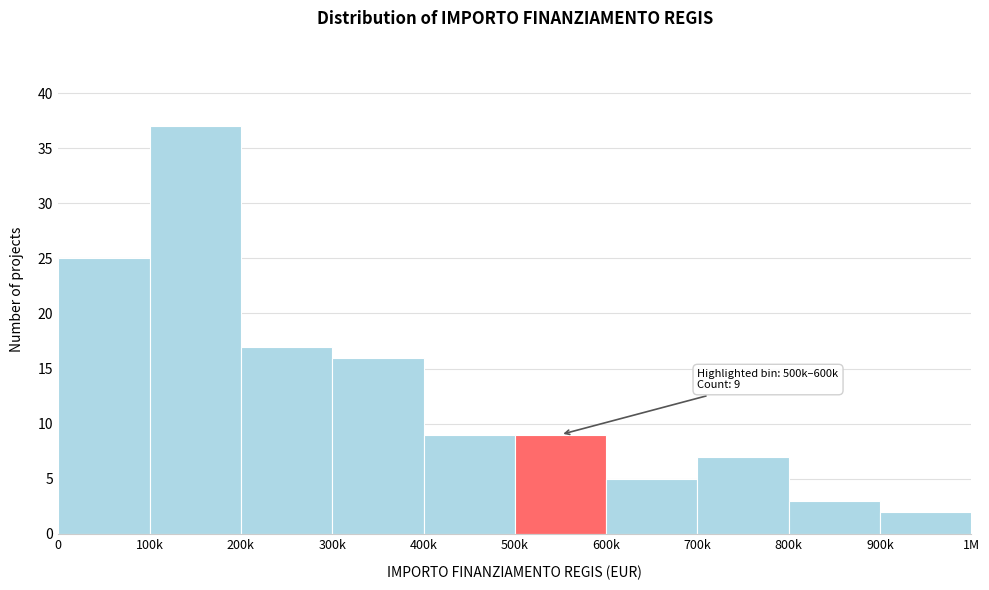

Reading right to left, list all the values displayed in this chart.

900k=2	800k=3	700k=7	600k=5	500k=9	400k=9	300k=16	200k=17	100k=37	0=25